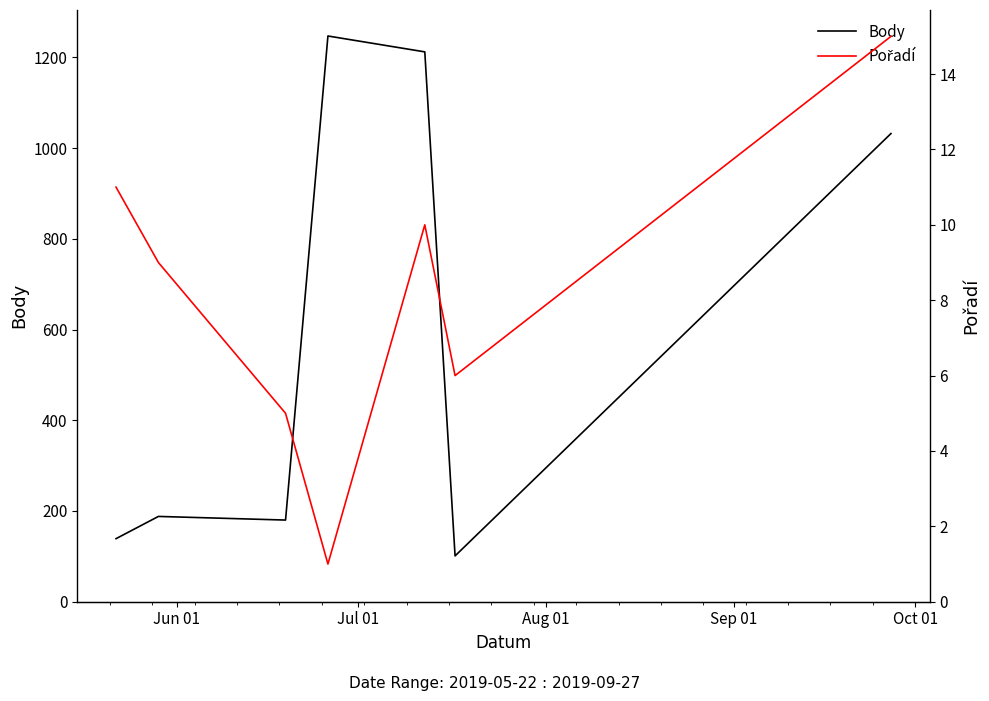

What is the smallest value displayed?

1